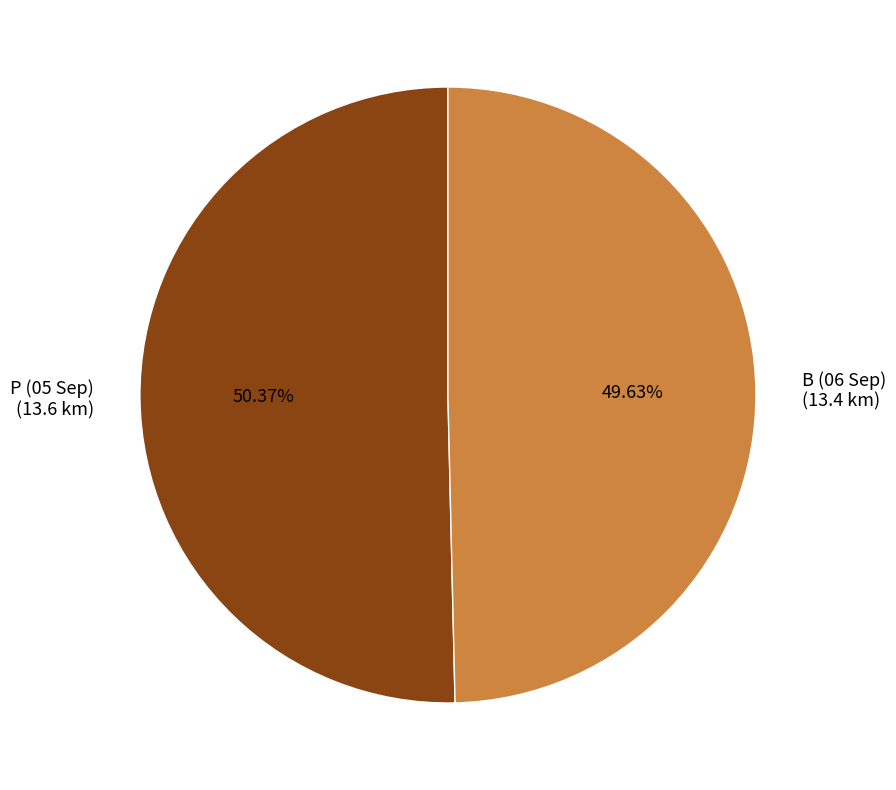

To the nearest percent, what percentage of the pie is P (05 Sep)?

50%